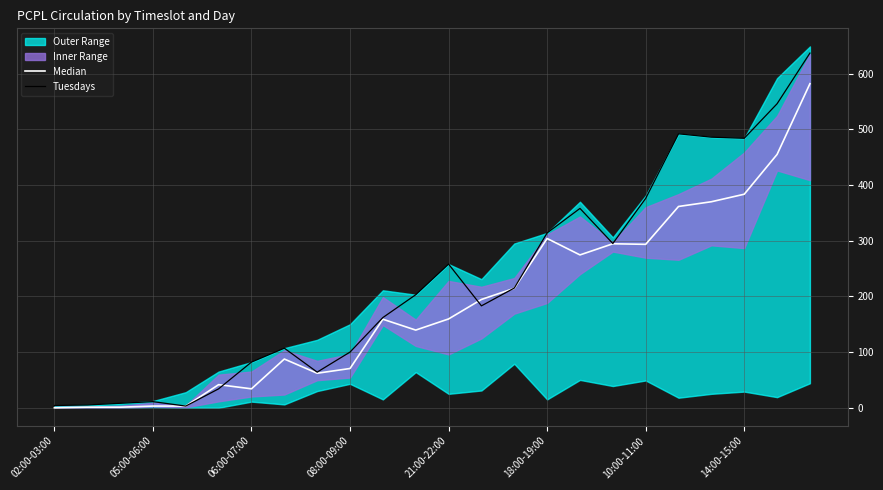

The Tuesdays series shows 100.0 at 08:00-09:00. True or false?

True